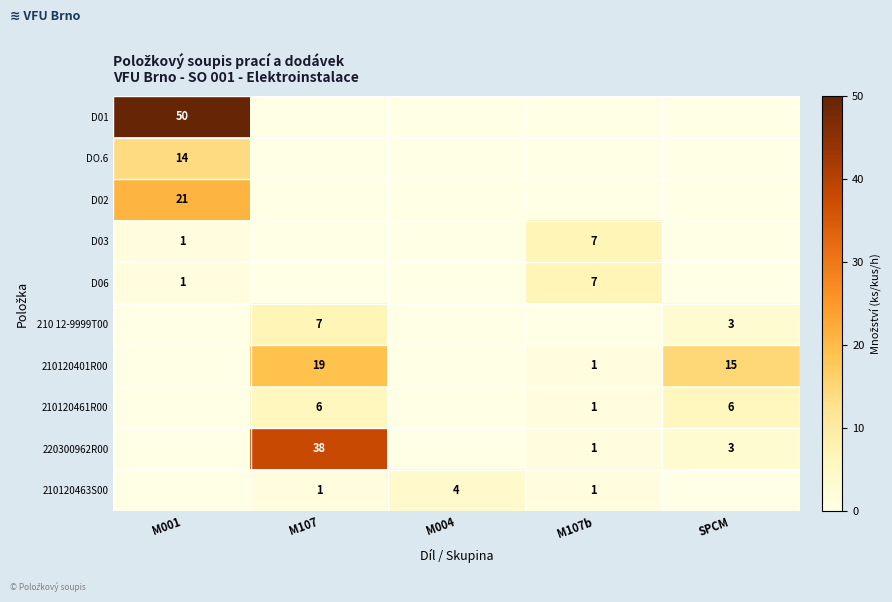

Count the number of categories in the chart.

5